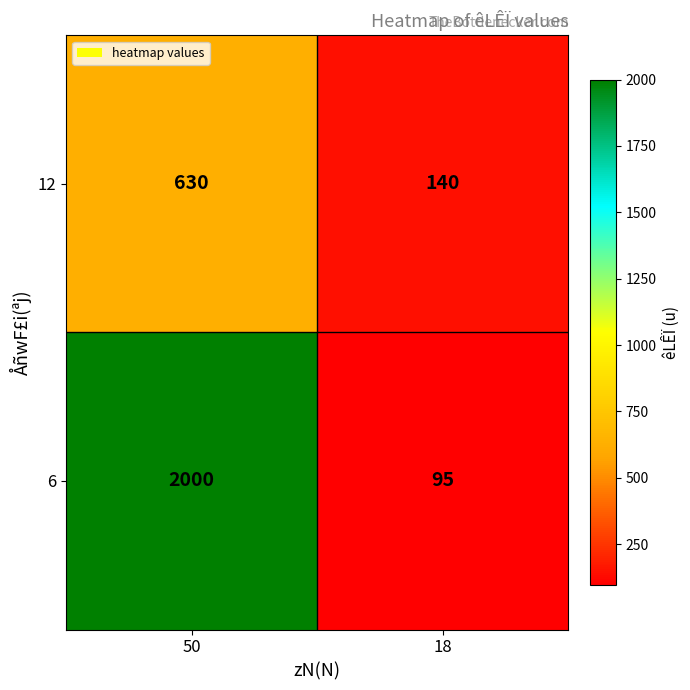

What is the difference between the highest and lowest values at 50?

1370